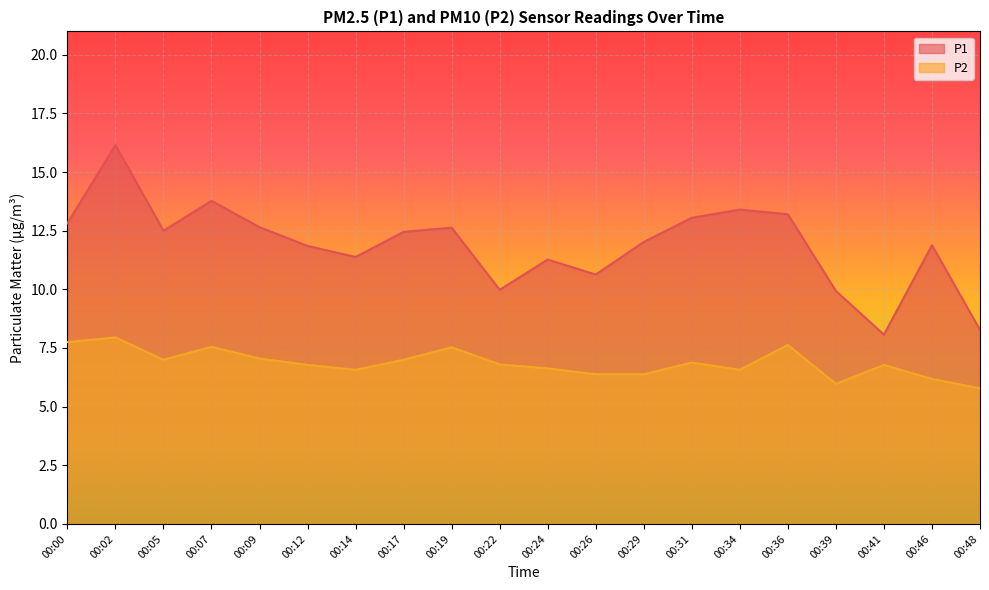

How many lines are shown in the chart?

2